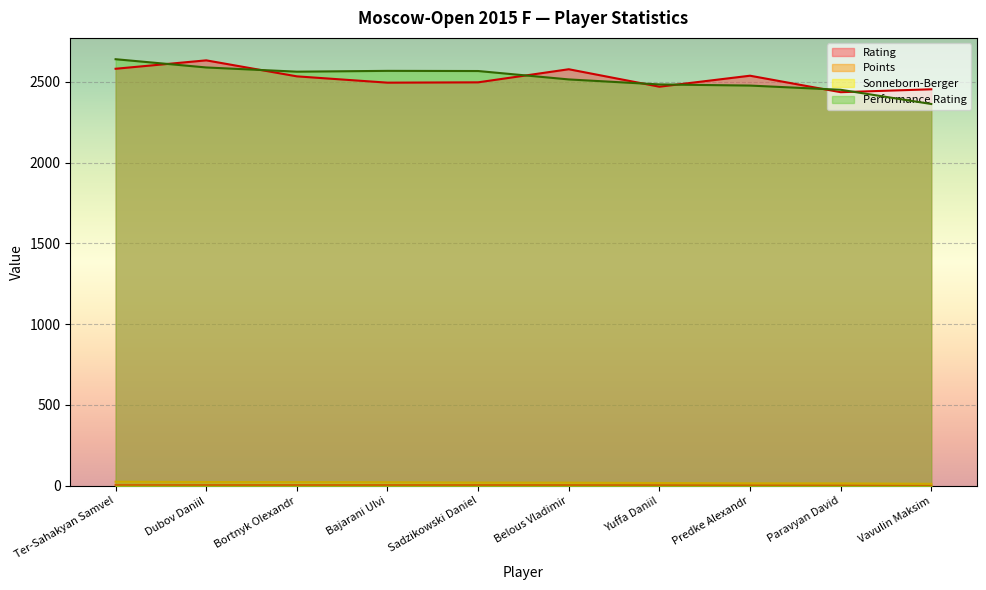

Reading left to right, what are all the values shown in this chart?

Rating: 2580.0	2632.0	2533.0	2494.0	2496.0	2577.0	2469.0	2537.0	2435.0	2453.0
Points: 6.0	5.5	5.0	5.0	5.0	4.5	4.0	4.0	3.5	2.5
Sonneborn-Berger: 25.5	23.2	22.8	22.0	20.0	19.5	17.2	15.5	15.0	12.2
Performance Rating: 2639.0	2588.0	2562.0	2567.0	2566.0	2514.0	2483.0	2476.0	2450.0	2362.0